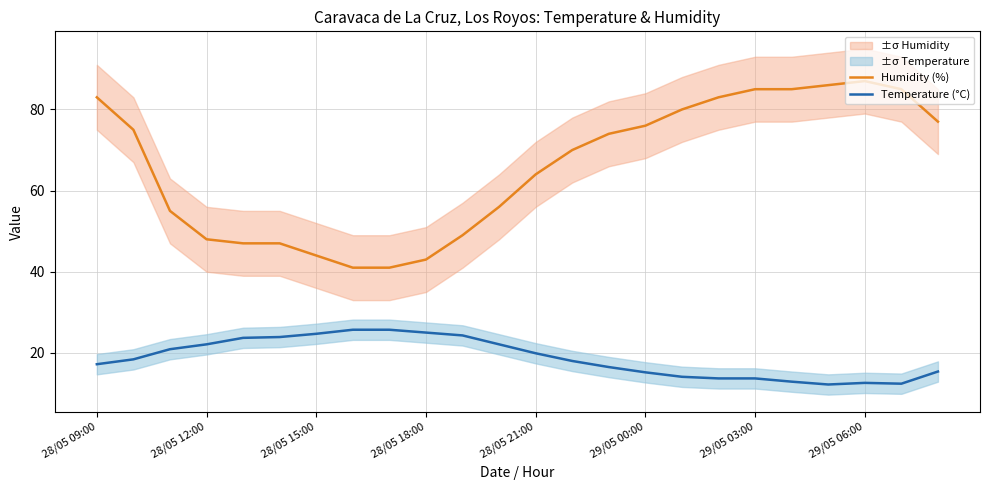

At how many categories does at least one series exceed 77?

8